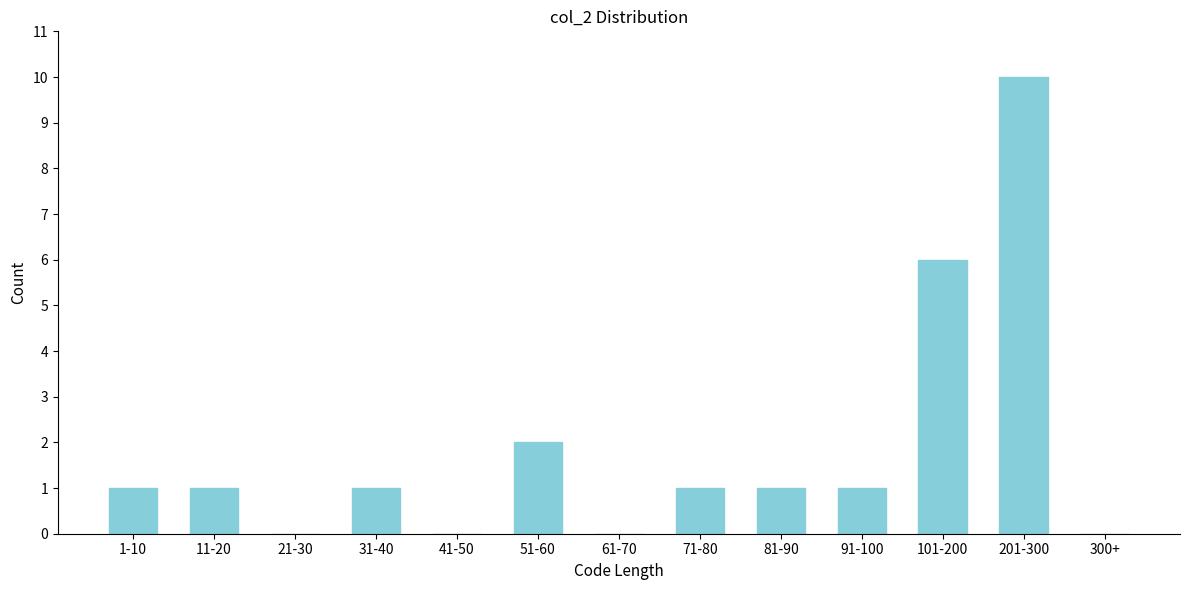

Reading right to left, transcribe all the data shown in this chart.

300+=0	201-300=10	101-200=6	91-100=1	81-90=1	71-80=1	61-70=0	51-60=2	41-50=0	31-40=1	21-30=0	11-20=1	1-10=1